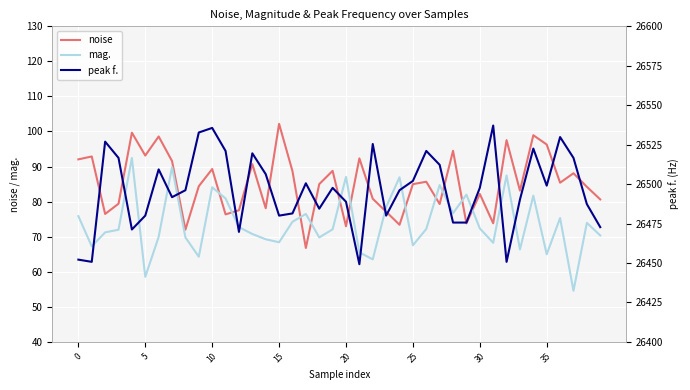

Which series has the largest total across all categories?

peak f.